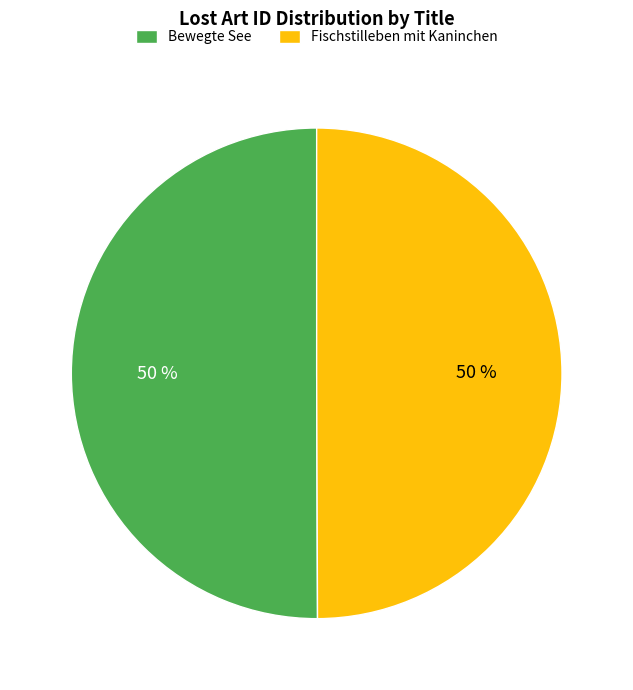

How many slices are in this pie chart?

2